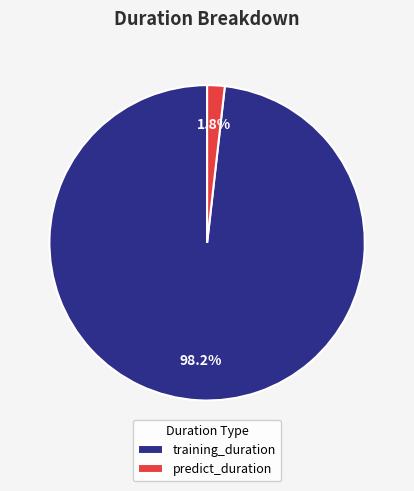

How many slices are in this pie chart?

2